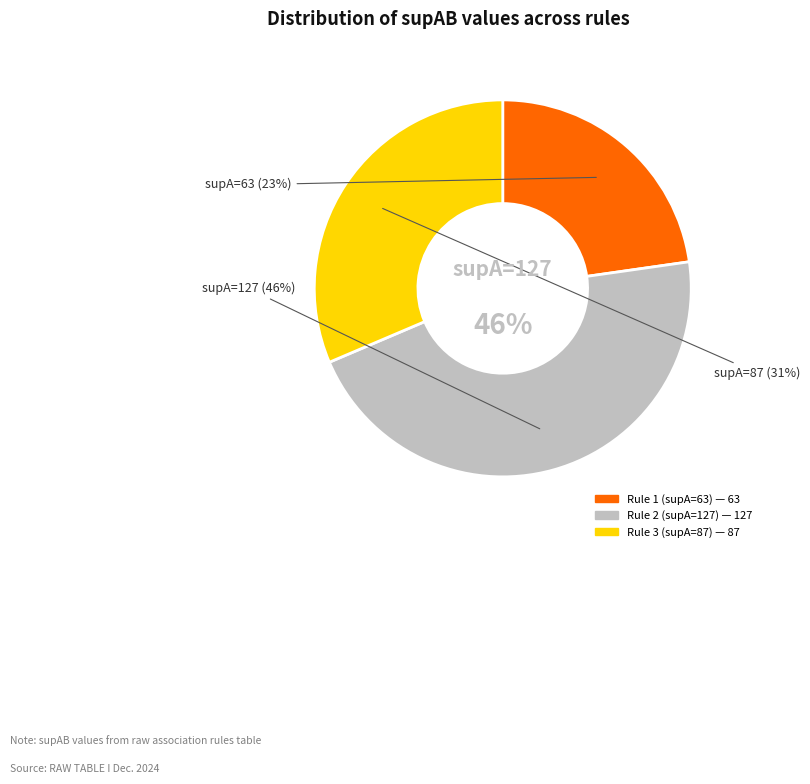

To the nearest percent, what is the average slice percentage?

33%